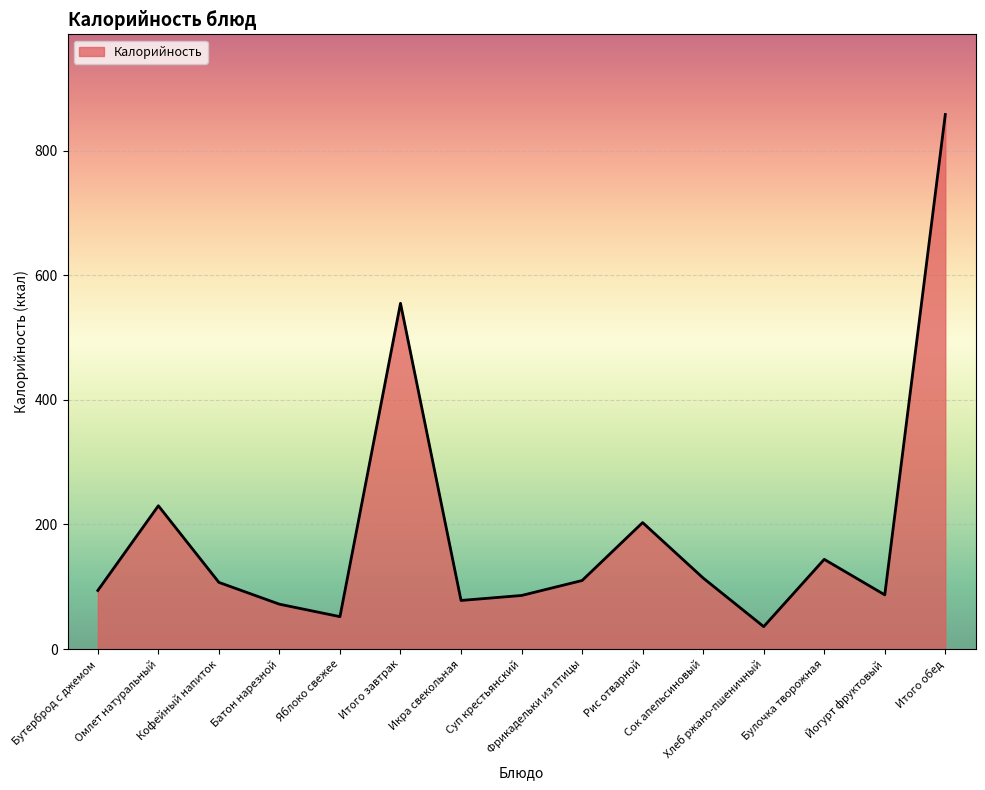

Where does the data first go above 107?

Омлет натуральный